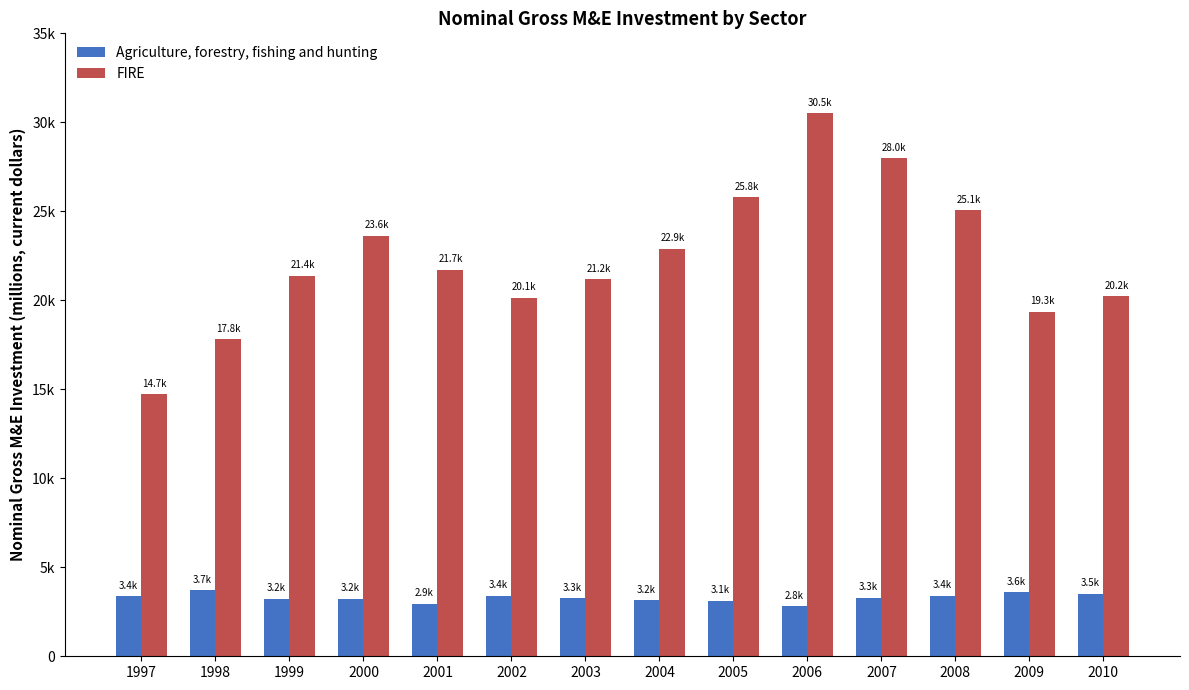

List the series in order of their peak value, lowest first.

Agriculture, forestry, fishing and hunting, FIRE